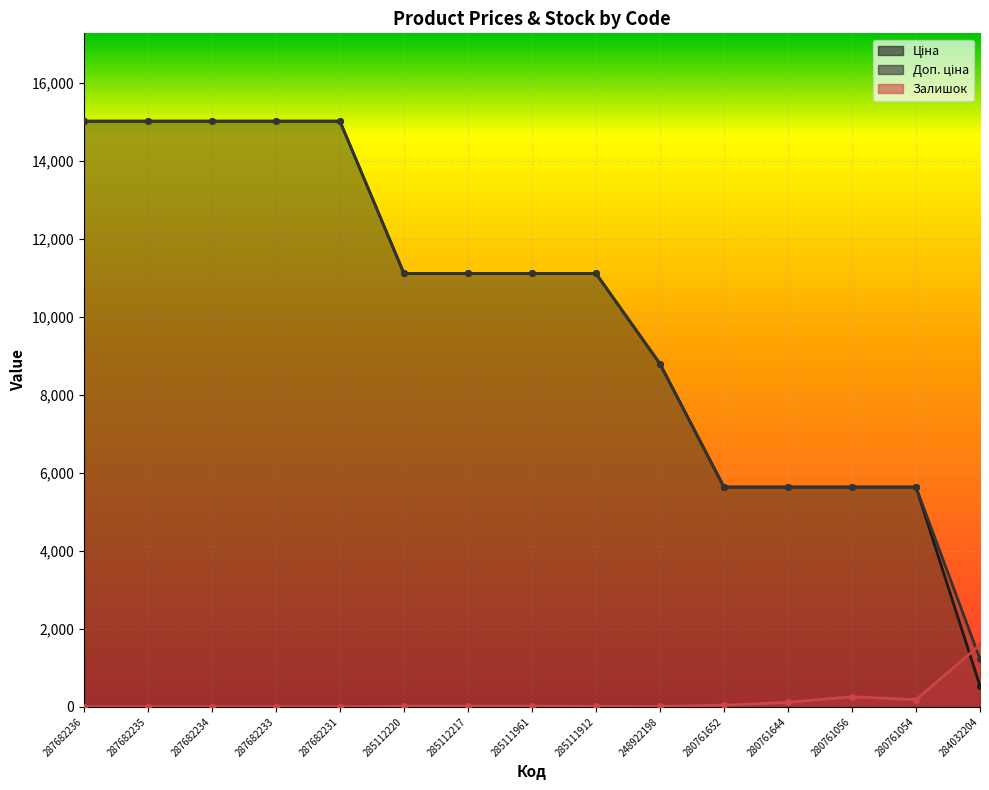

List the series in order of their peak value, lowest first.

Залишок, Ціна, Доп. ціна